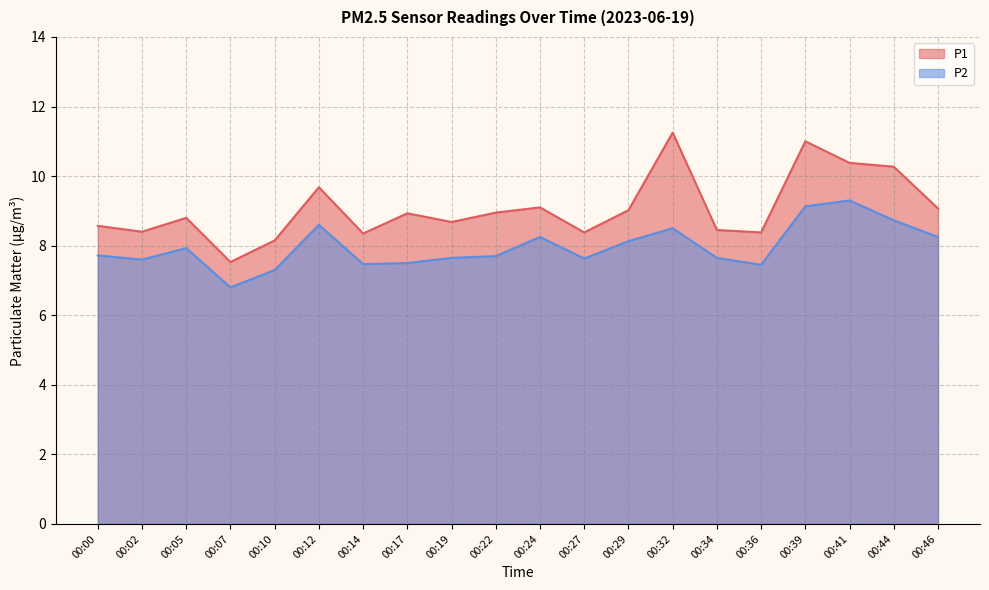

Which has a higher value, 00:17 or 00:44?

00:44